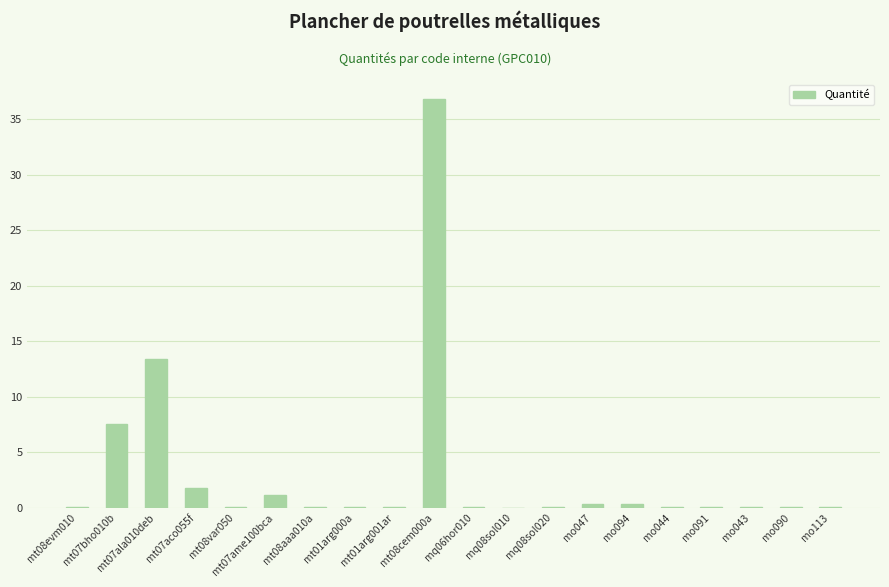

Where is the data nearest to the value 18?

mt07ala010deb